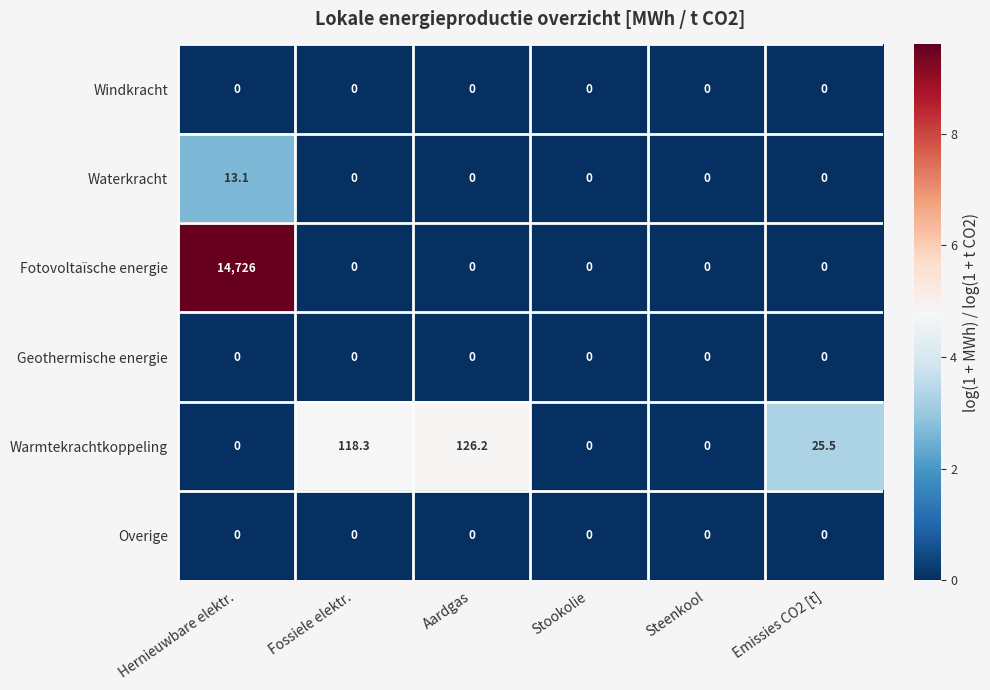

The value of Overige at Stookolie is 0.0. True or false?

True